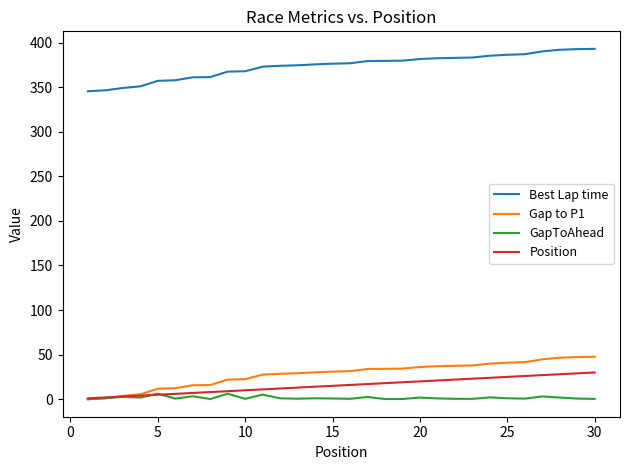

What is the difference between the maximum and second lowest values in the Best Lap time series?

46.5